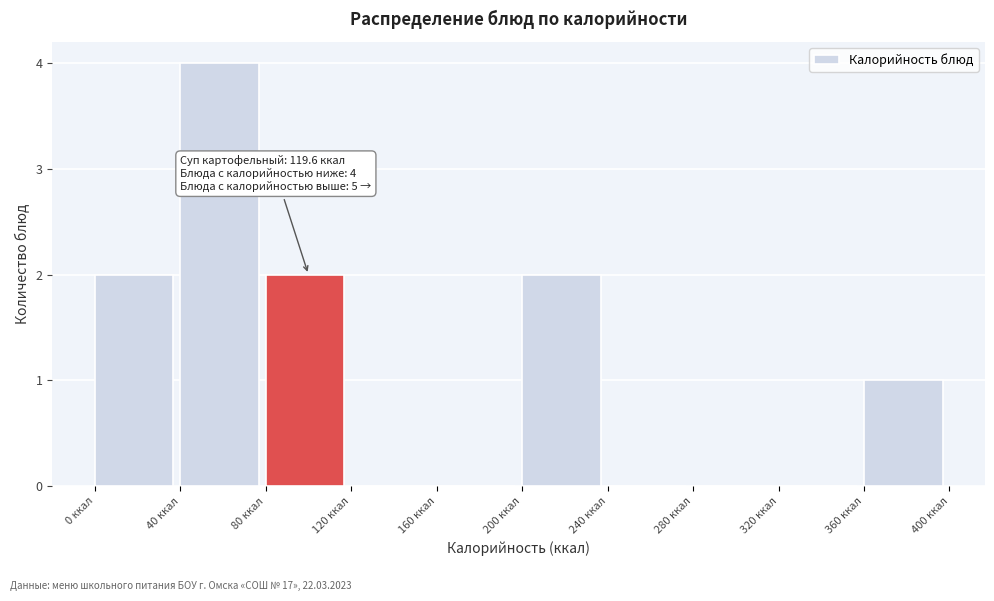

Which range on the x-axis has the tallest bar?

40 to 80